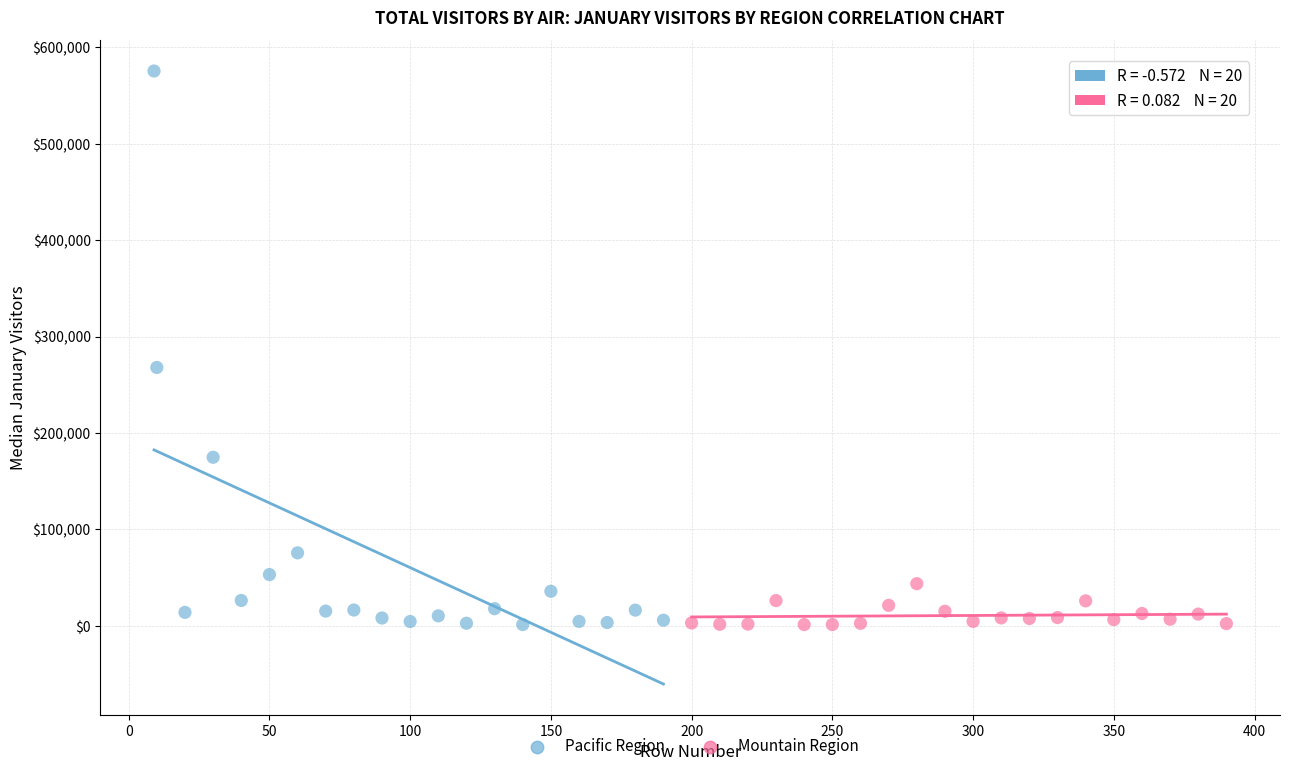

Which series has the largest Y range (max minus min)?

Pacific Region